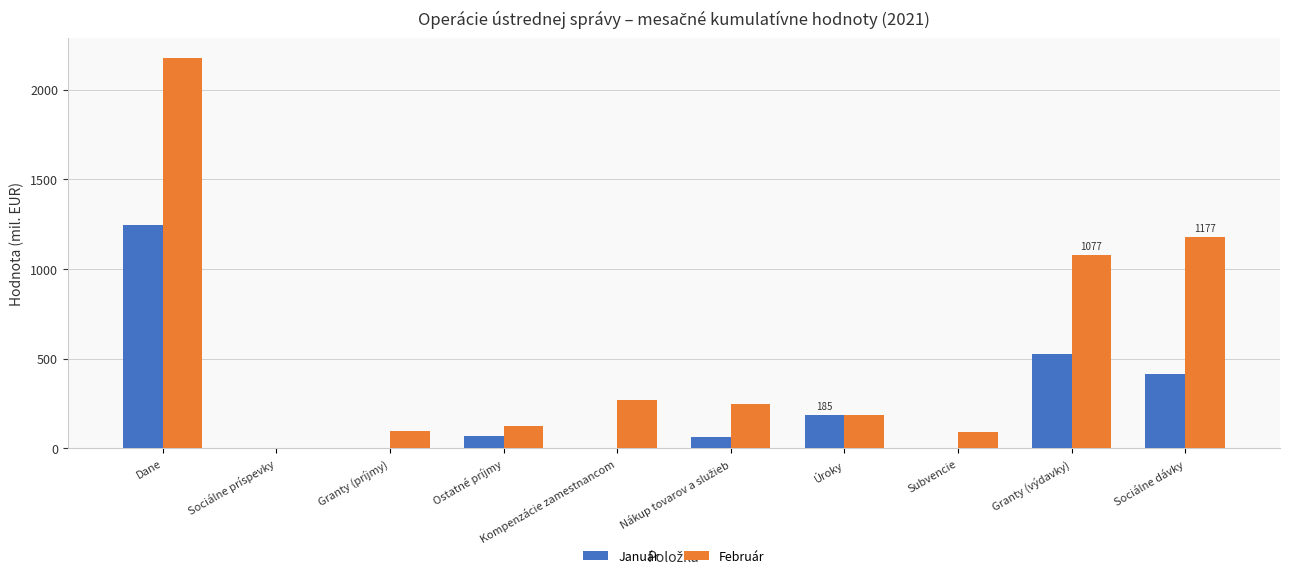

The Február series shows 660.0 at Sociálne príspevky. True or false?

False